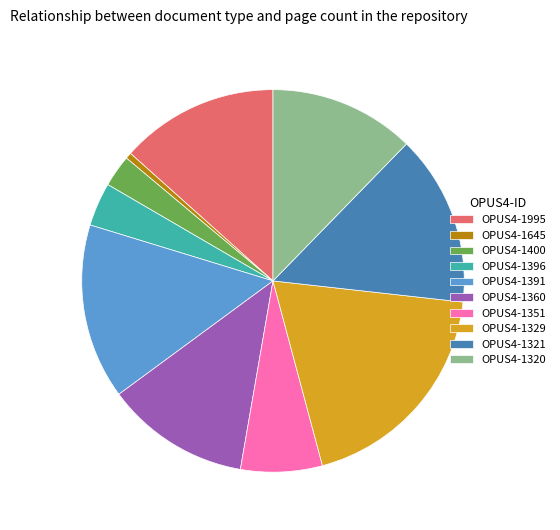

Which slice is the smallest?

OPUS4-1645